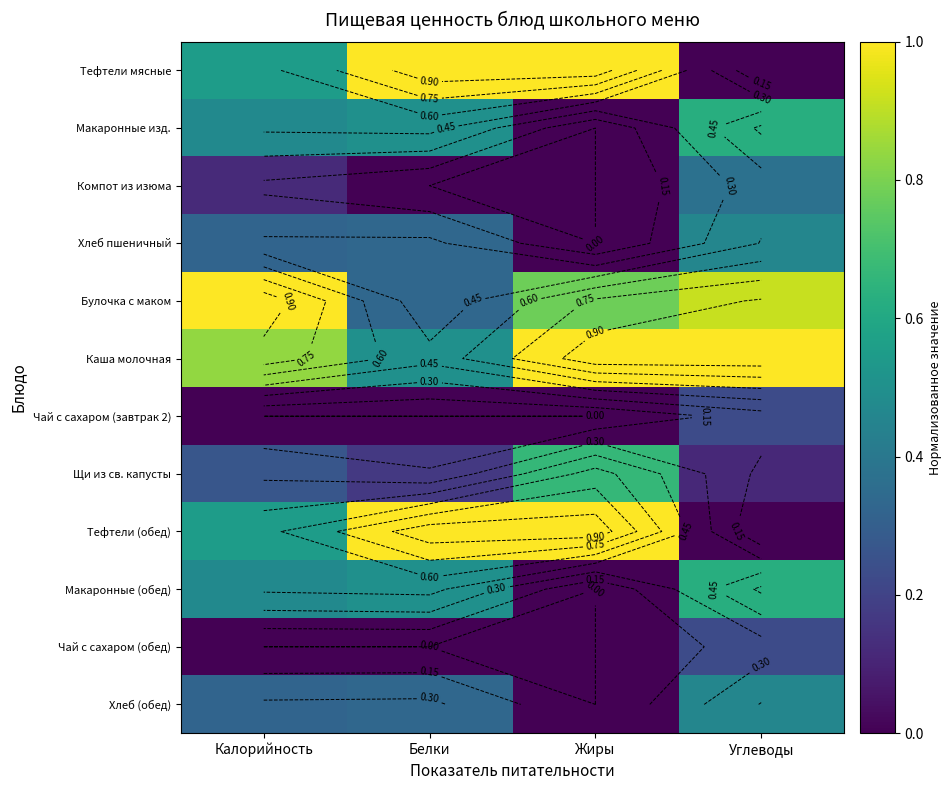

What value does the Щи из св. капусты series have at Калорийность?

0.3